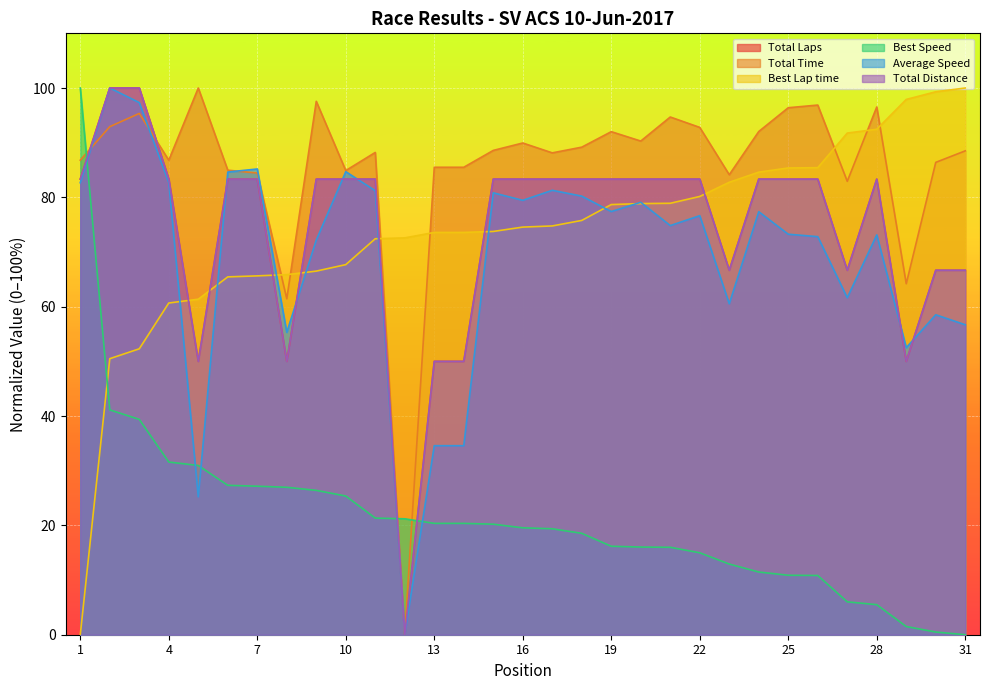

How many intersections are there between Best Lap time and Average Speed?

9